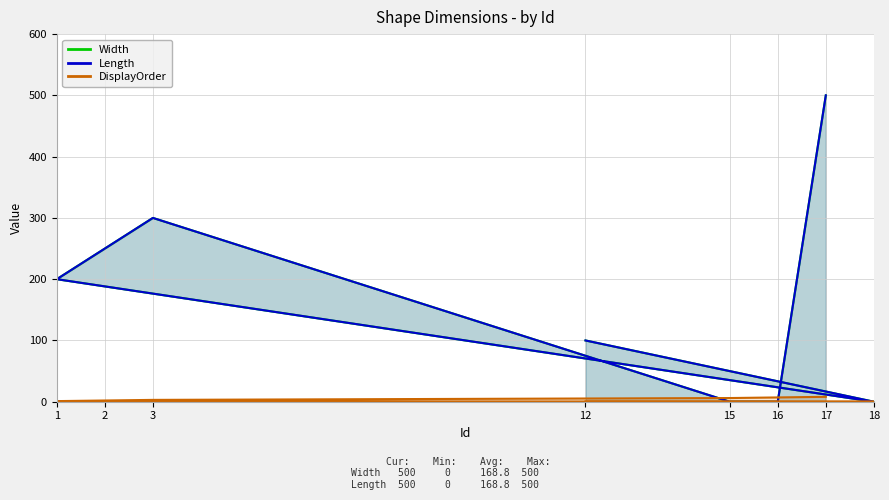

At 2, list the series in order from largest to smallest.

Width, Length, DisplayOrder